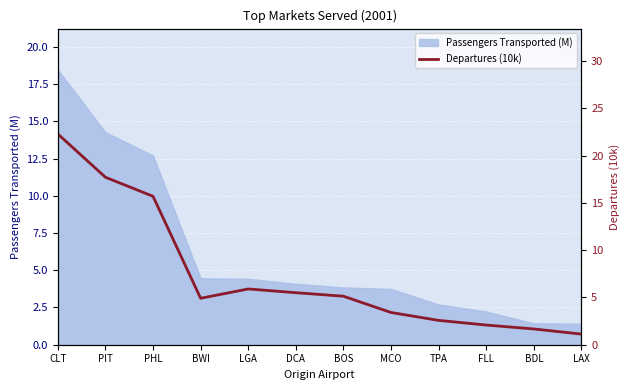

Rank the categories by value from lowest to highest.

LAX, BDL, FLL, TPA, MCO, BWI, BOS, DCA, LGA, PHL, PIT, CLT